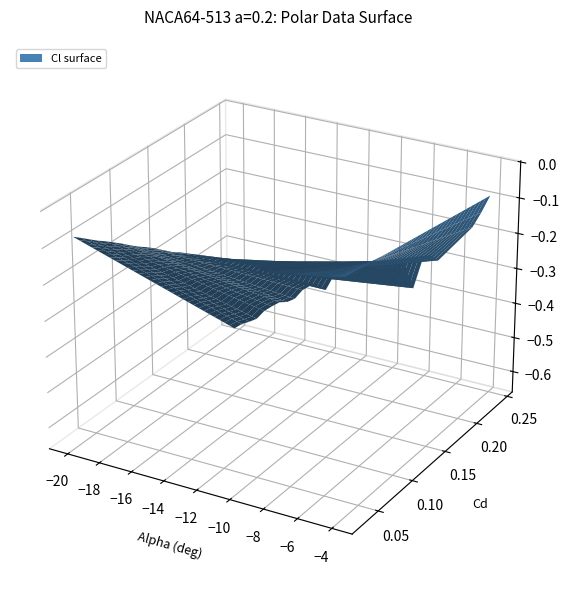

Reading left to right, what are all the values shown in this chart?

alpha: alpha=-20.0	Cl=-19.5	Cd=-19.0	3=-18.5	4=-18.0	5=-17.5	6=-17.0	7=-16.5	8=-16.0	9=-15.5	10=-15.0	11=-14.5	12=-14.0	13=-13.5	14=-13.0	15=-12.5	16=-12.0	17=-11.5	18=-11.0	19=-10.5	20=-10.0	21=-9.5	22=-9.0	23=-8.5	24=-8.0	25=-7.5	26=-7.0	27=-5.0	28=-4.5	29=-4.0
Cl: alpha=-0.6	Cl=-0.6	Cd=-0.6	3=-0.6	4=-0.6	5=-0.6	6=-0.5	7=-0.5	8=-0.5	9=-0.5	10=-0.5	11=-0.5	12=-0.5	13=-0.4	14=-0.4	15=-0.4	16=-0.4	17=-0.4	18=-0.4	19=-0.3	20=-0.4	21=-0.3	22=-0.3	23=-0.4	24=-0.3	25=-0.3	26=-0.3	27=-0.2	28=-0.1	29=-0.1
Cd: alpha=0.2	Cl=0.2	Cd=0.2	3=0.2	4=0.2	5=0.2	6=0.2	7=0.2	8=0.2	9=0.2	10=0.2	11=0.2	12=0.2	13=0.2	14=0.1	15=0.1	16=0.1	17=0.1	18=0.1	19=0.1	20=0.1	21=0.1	22=0.1	23=0.1	24=0.1	25=0.1	26=0.1	27=0.0	28=0.0	29=0.0